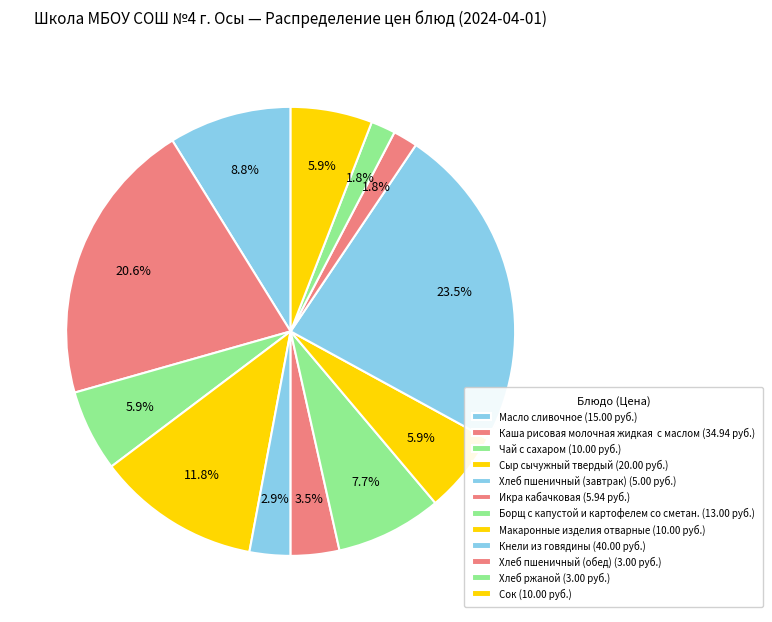

What is the largest slice in the pie chart?

Кнели из говядины